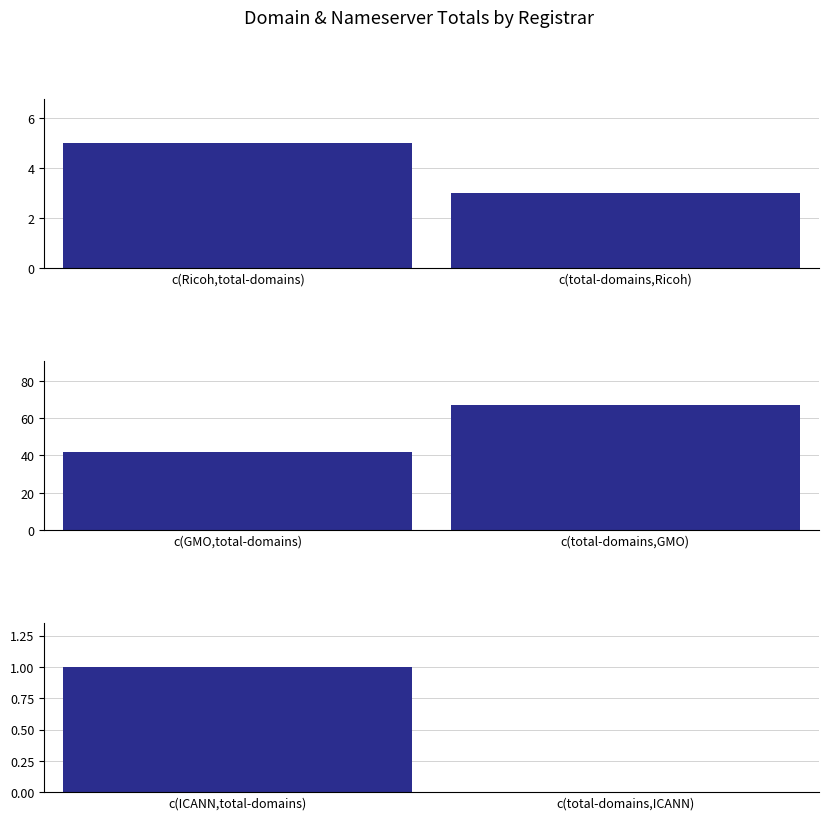

What is the maximum value for total-domains?

42